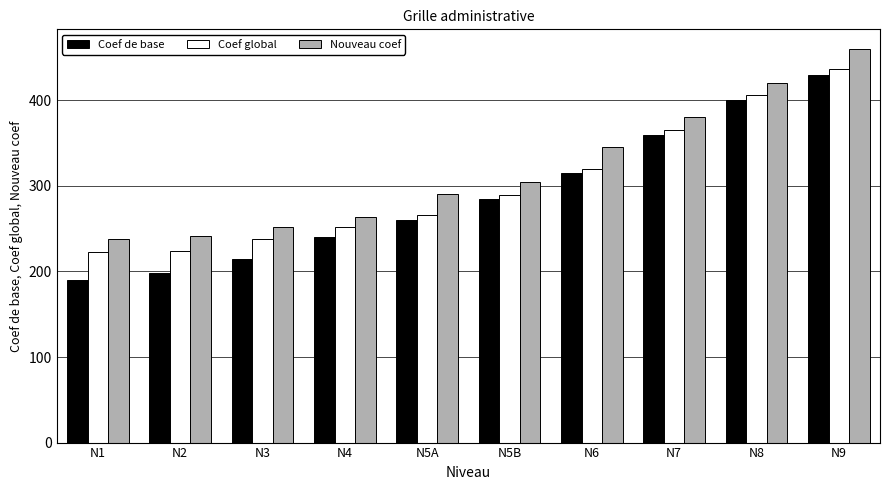

Which series has the widest spread of values?

Coef de base